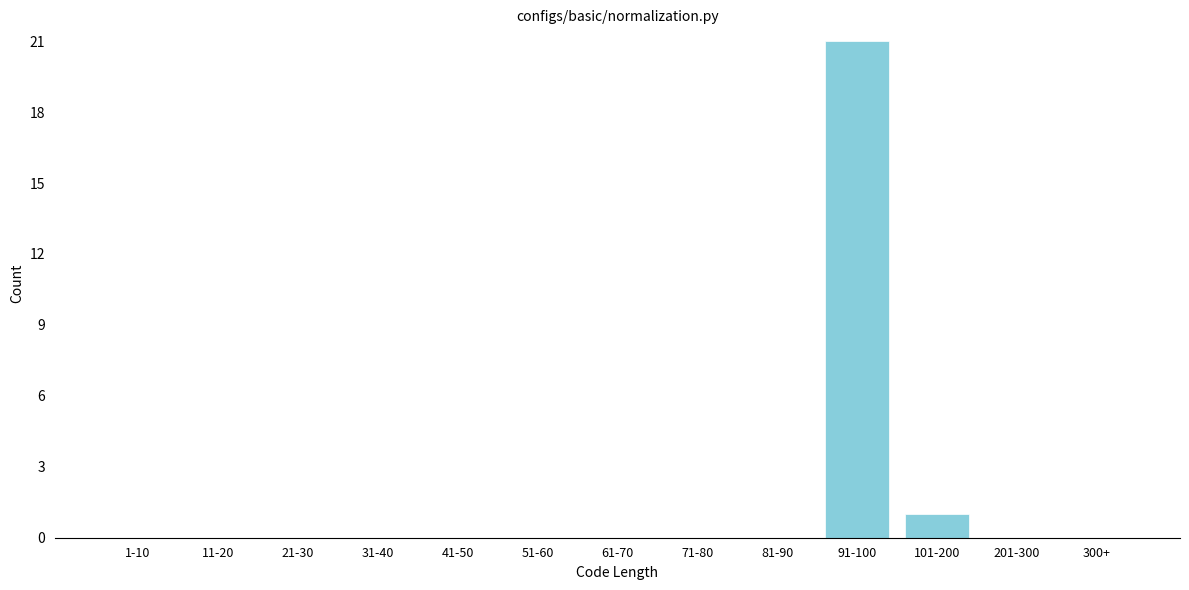

Reading left to right, extract all data points from this chart.

1-10=0	11-20=0	21-30=0	31-40=0	41-50=0	51-60=0	61-70=0	71-80=0	81-90=0	91-100=21	101-200=1	201-300=0	300+=0